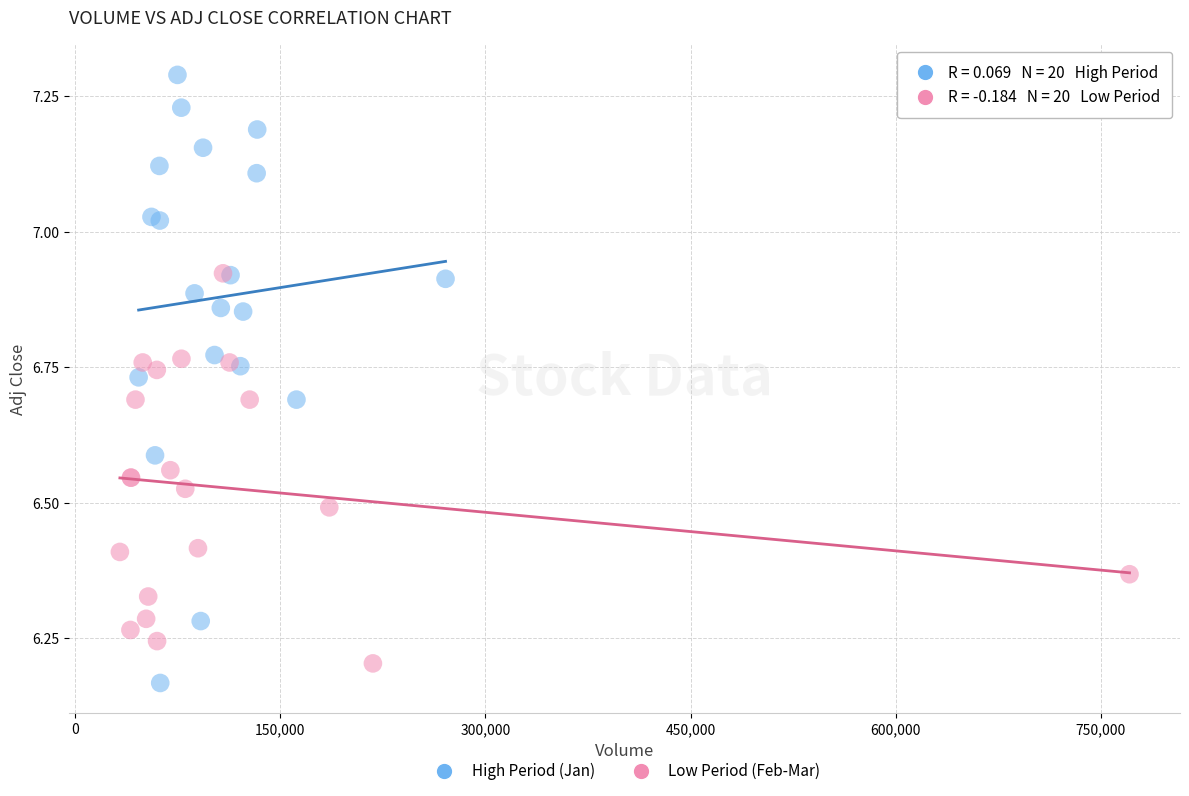

Which series has the largest Y range (max minus min)?

High Period (Jan)